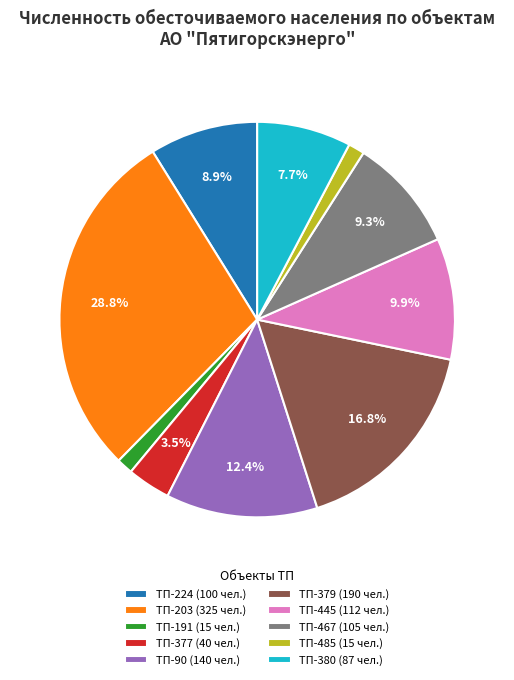

Does any single category account for the majority?

No